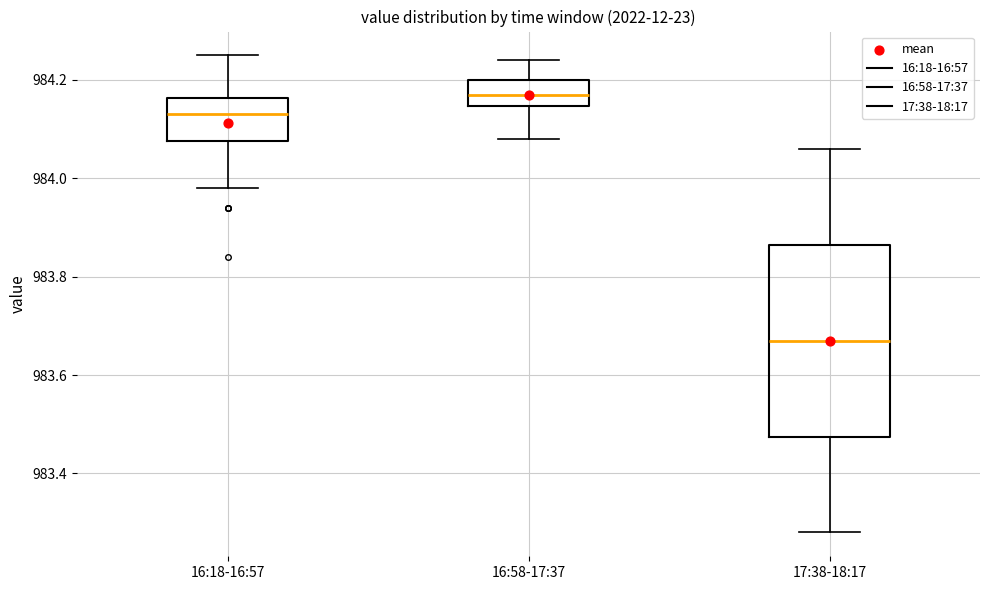

Reading left to right, read every box against the y-axis: the position of its median line, the range the box covers, and the ends of its whiskers. The values are not printed on the chart, so give them approximately, as read against the axis.

16:18-16:57: median 984.14, box 984.08 to 984.16, whiskers 983.98 to 984.26
16:58-17:37: median 984.18, box 984.14 to 984.20, whiskers 984.08 to 984.24
17:38-18:17: median 983.68, box 983.48 to 983.86, whiskers 983.28 to 984.06